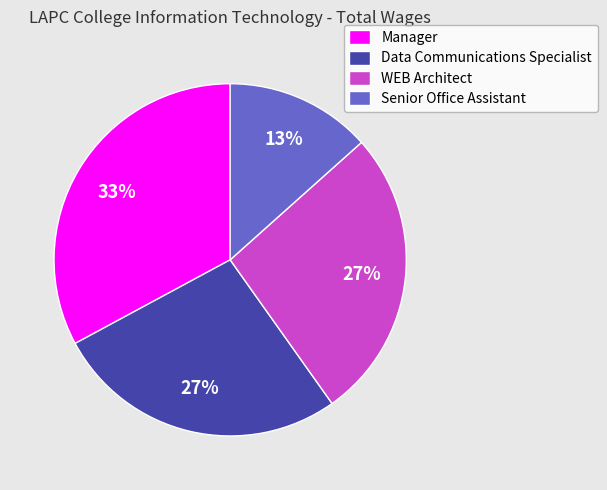

Approximately how many times larger is the value at Senior Office Assistant compared to Data Communications Specialist?

0.5